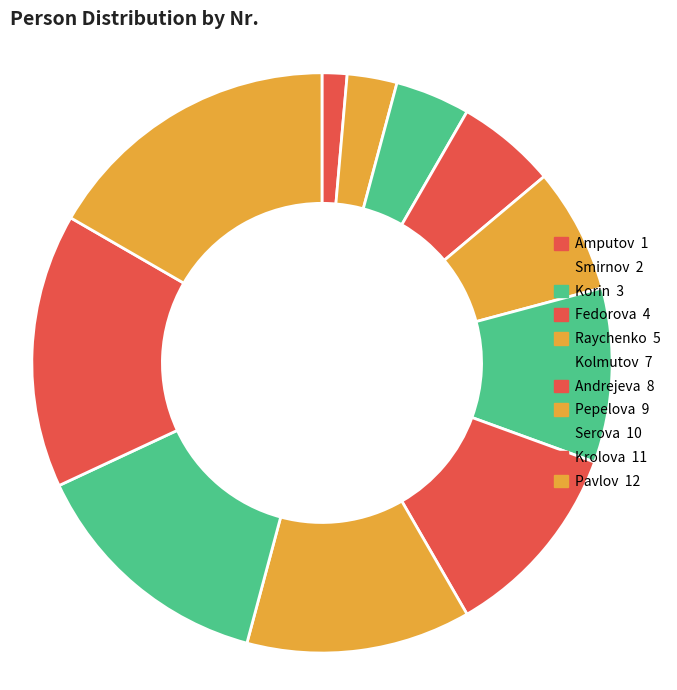

Count the number of slices in the pie.

11